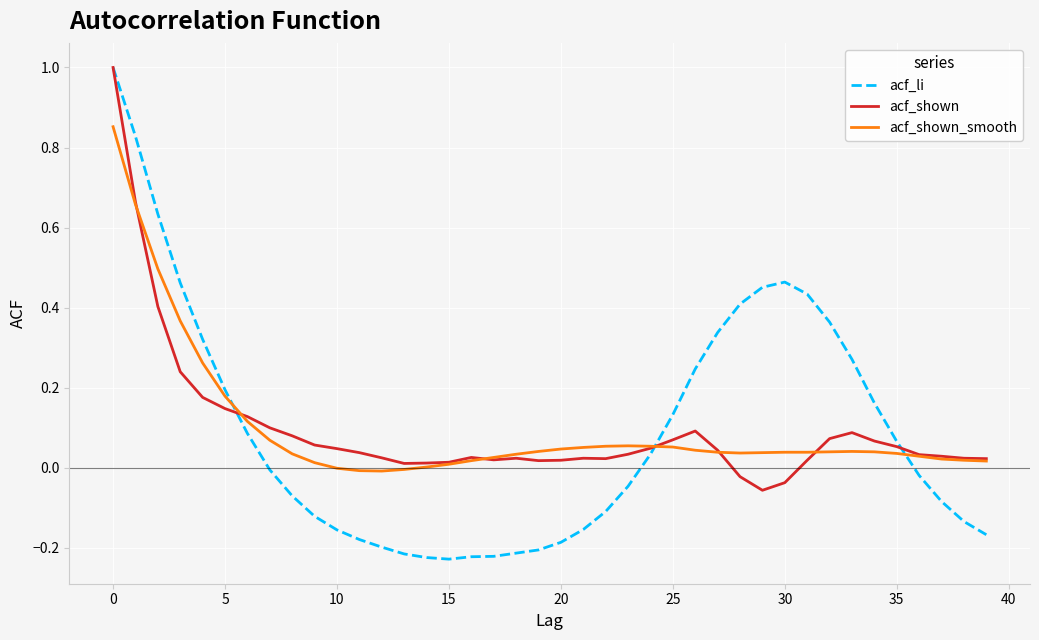

Which series has the largest range (max minus min)?

acf_li